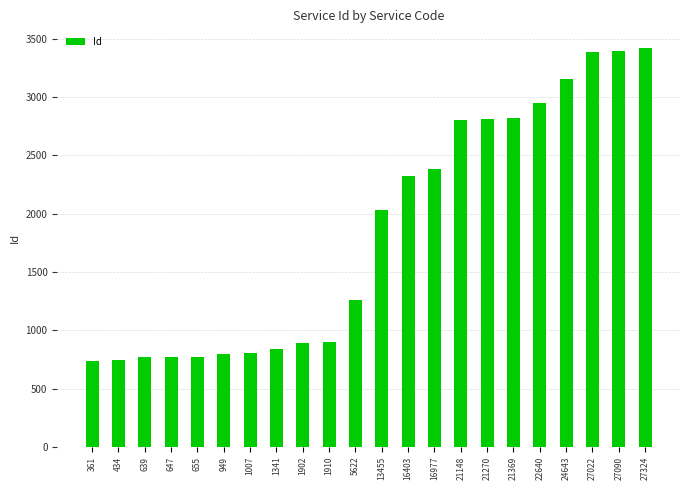

What is the maximum value shown in the chart?

3420